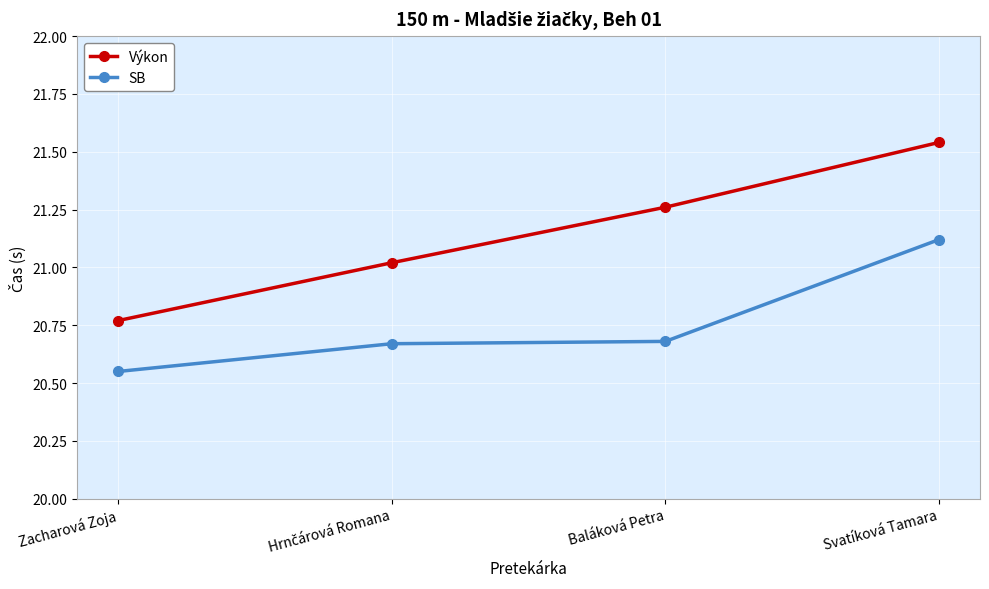

At Zacharová Zoja, list the series in order from largest to smallest.

Výkon, SB